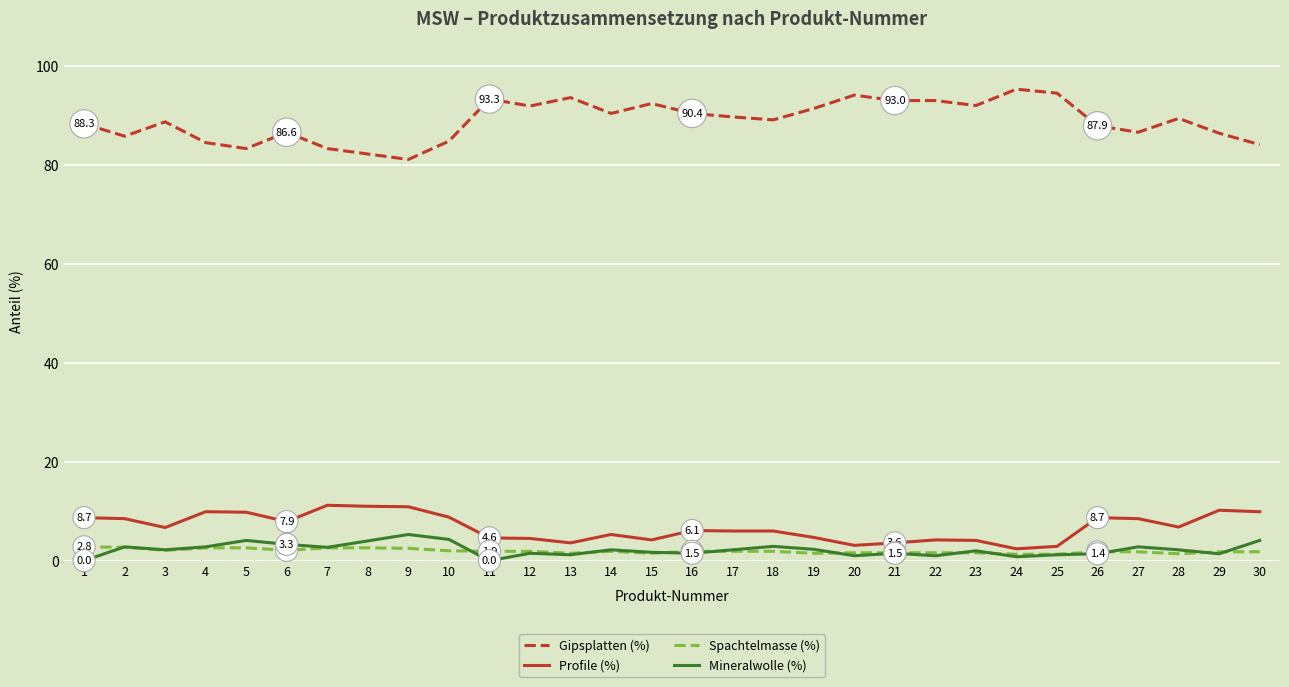

Does the chart have visible grid lines?

Yes